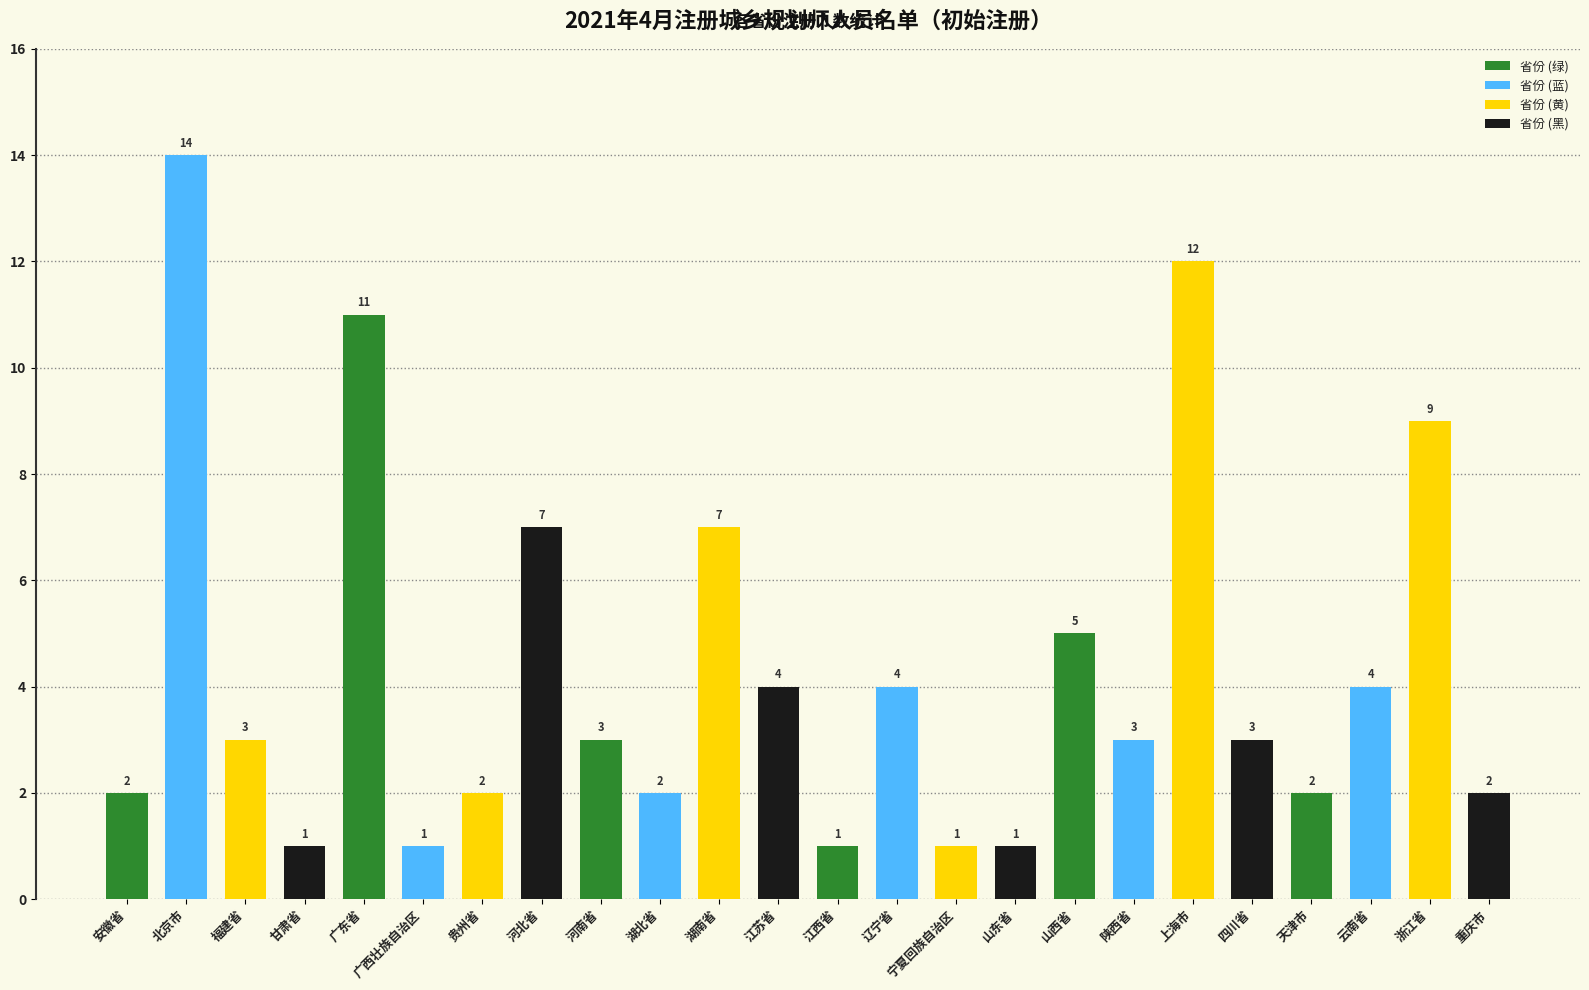

The value at 宁夏回族自治区 is 1. True or false?

True